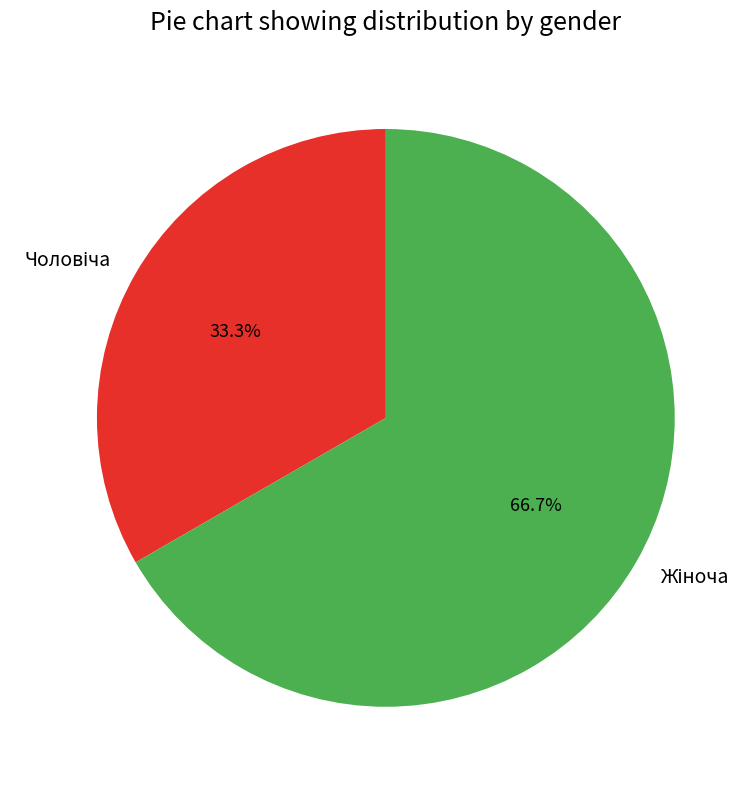

Is there a majority slice in this chart?

Yes